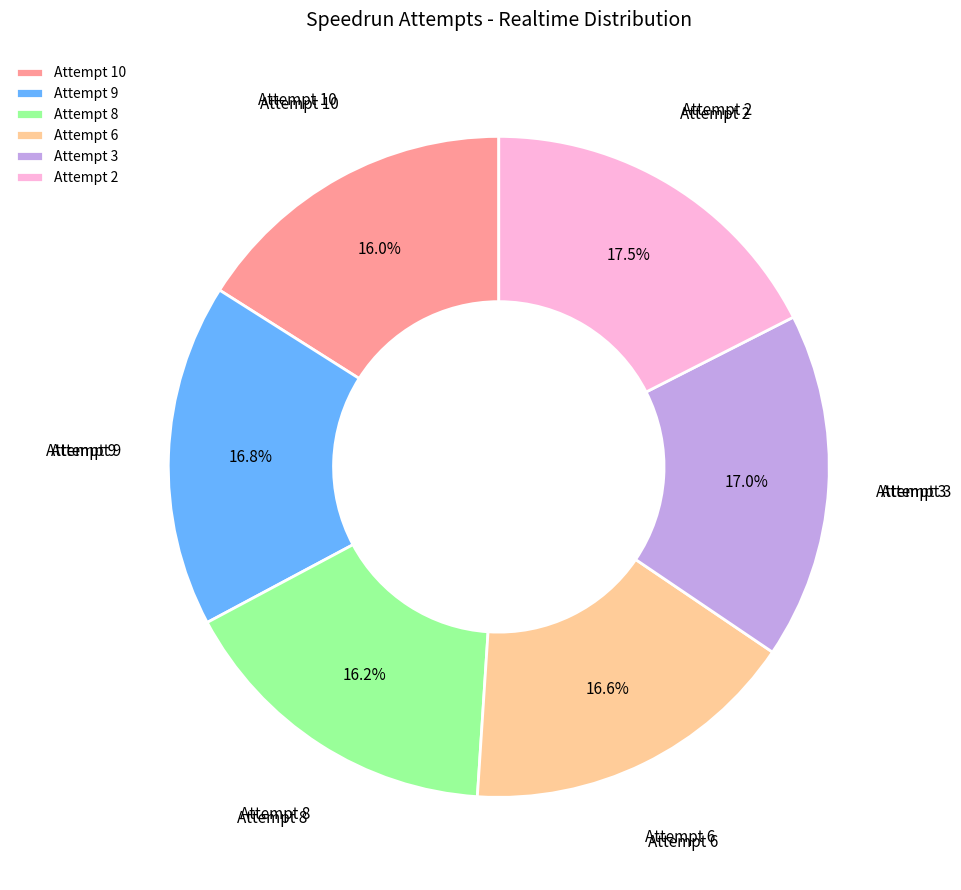

What is the ratio of the value at Attempt 8 to the value at Attempt 6?

1.0